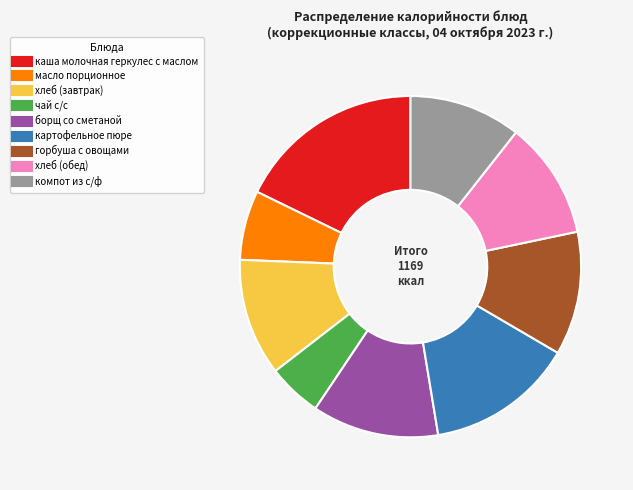

Which has a higher value, масло порционное or хлеб (обед)?

хлеб (обед)